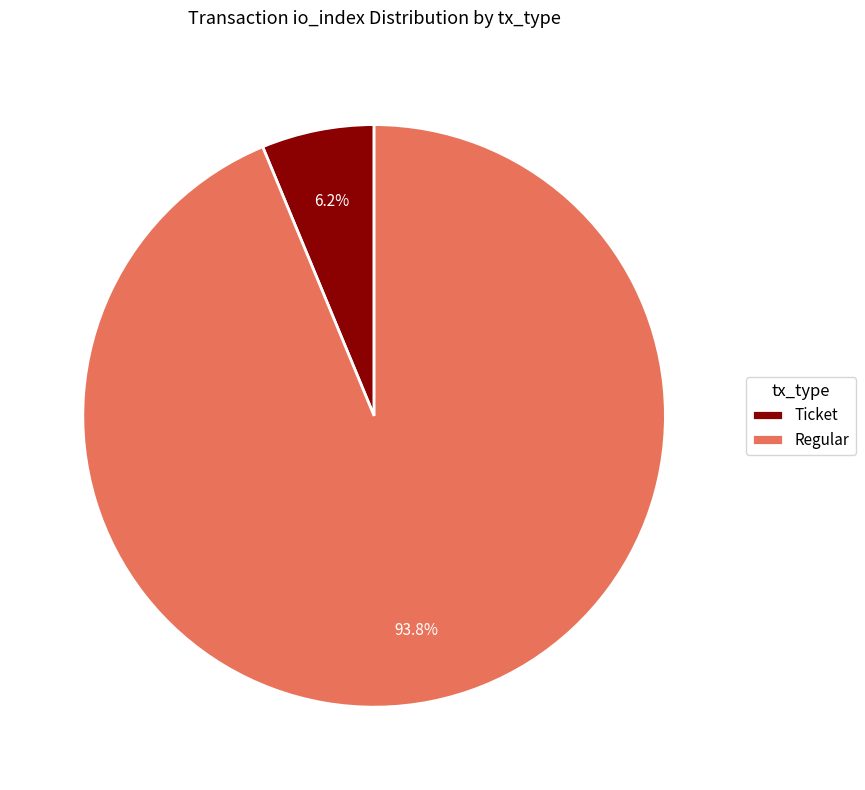

Does any single category account for the majority?

Yes